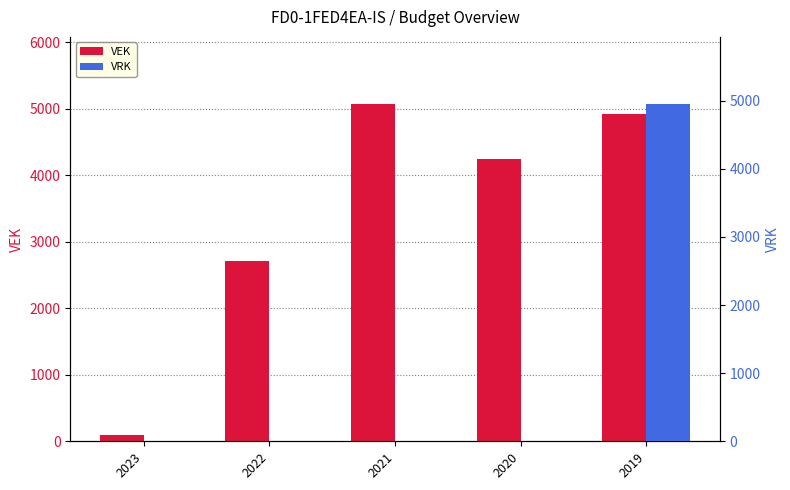

Which category has the lowest value in the VEK series?

2023